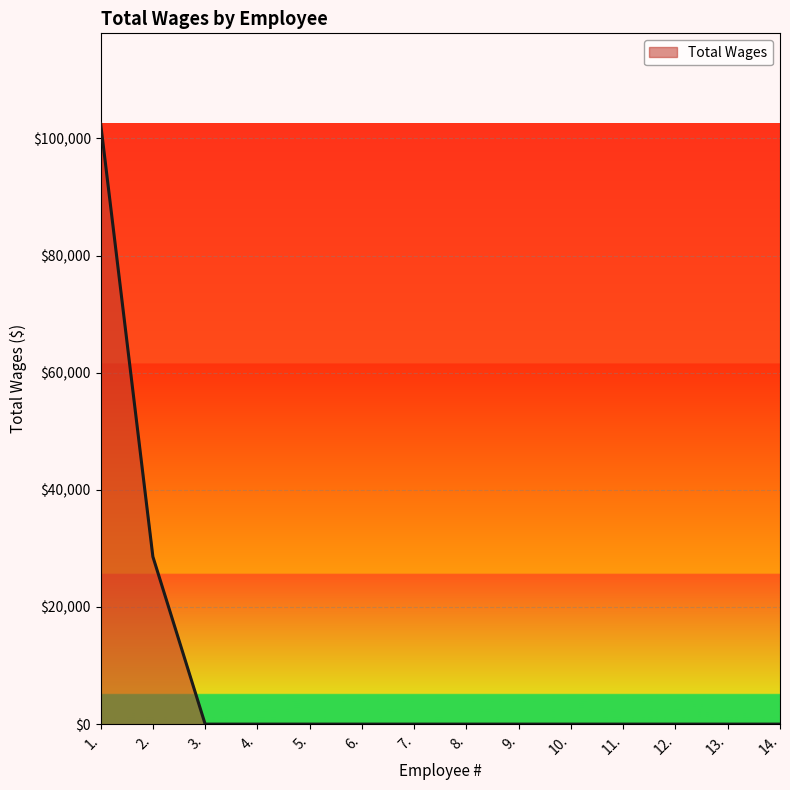

The value at 8. is 48680. True or false?

False